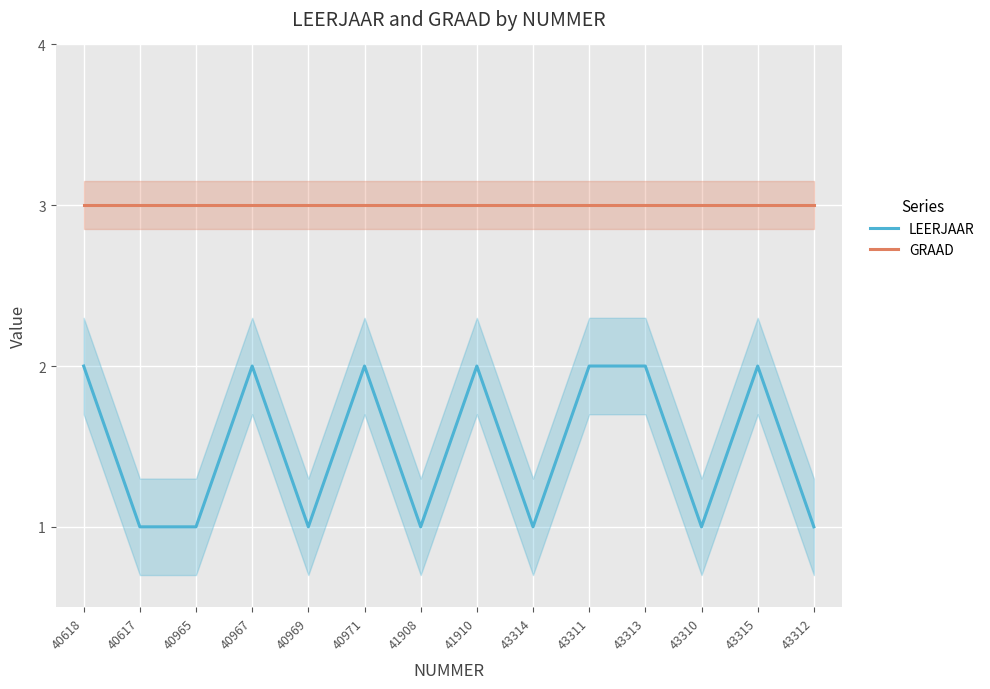

What is the difference between the maximum and minimum values in the LEERJAAR series?

1